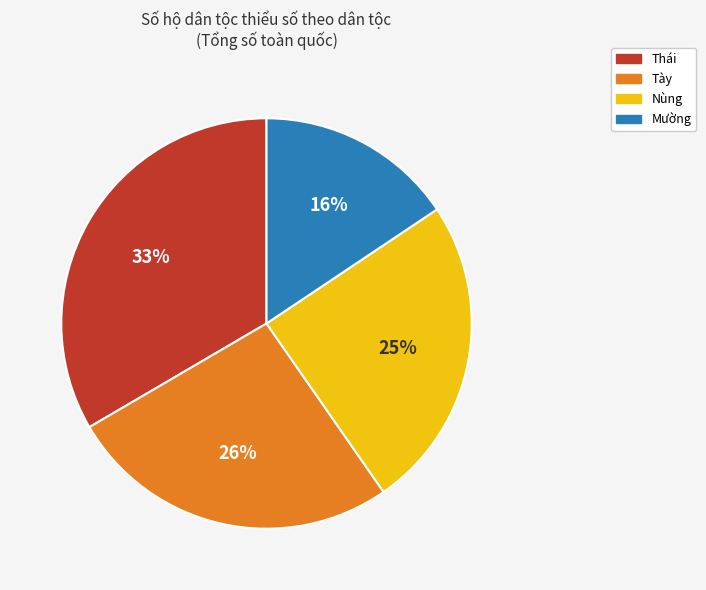

Do Nùng and Mường together represent more than half of the pie?

No